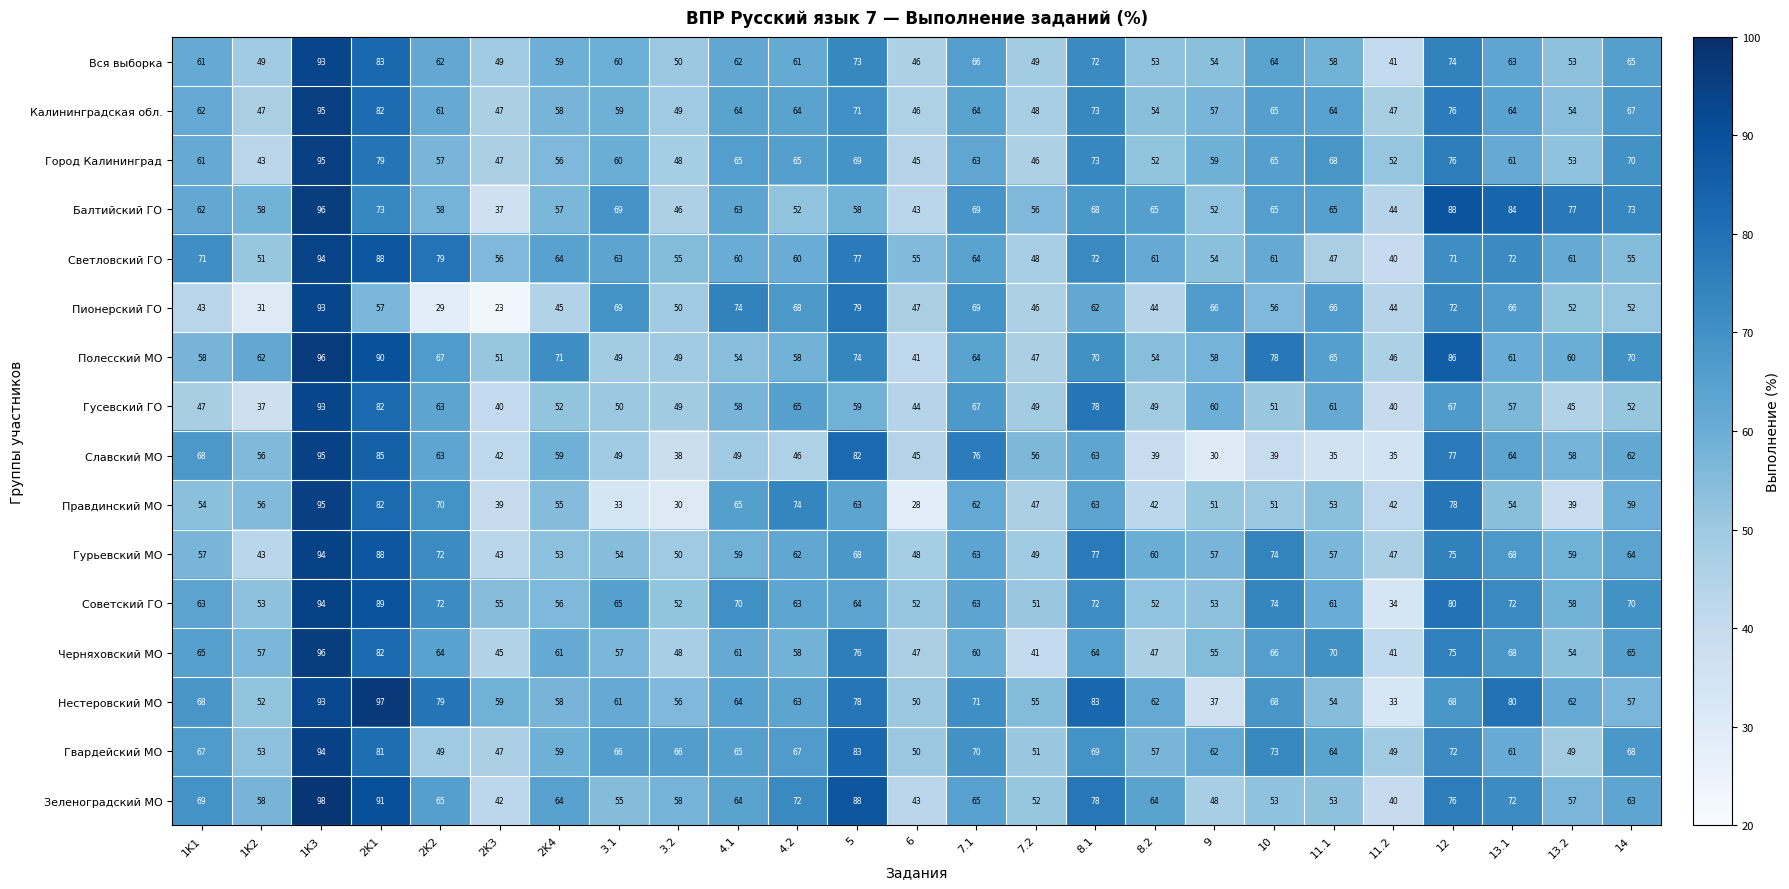

What is the smallest value displayed?

23